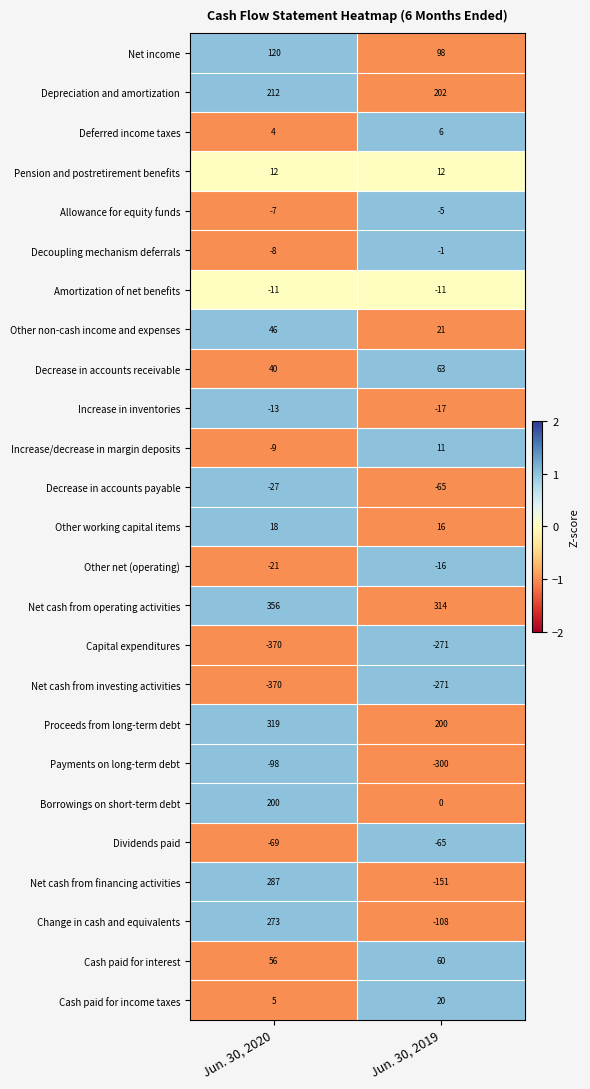

Read the Net income value at Jun. 30, 2020, to the nearest 10.

120